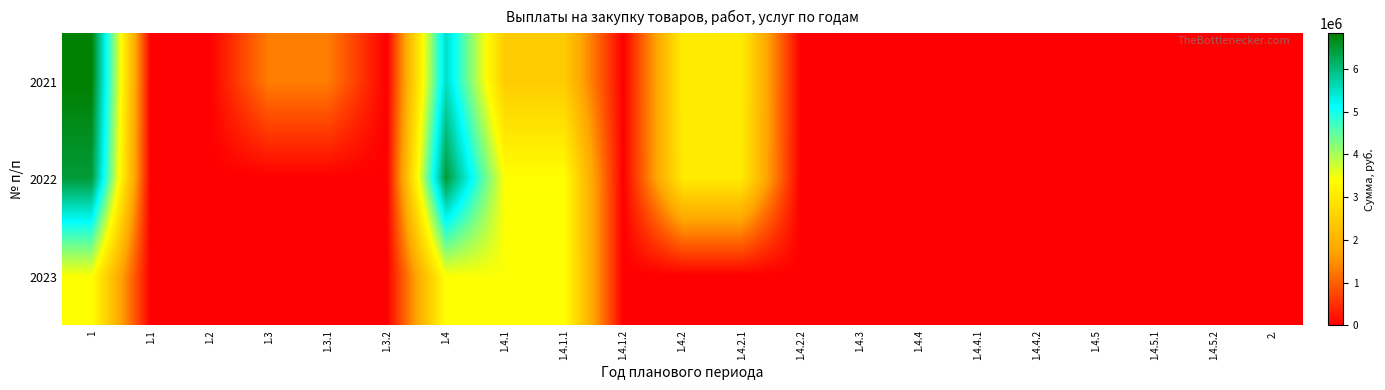

Rank the series by their maximum value, from highest to lowest.

2021, 2022, 2023